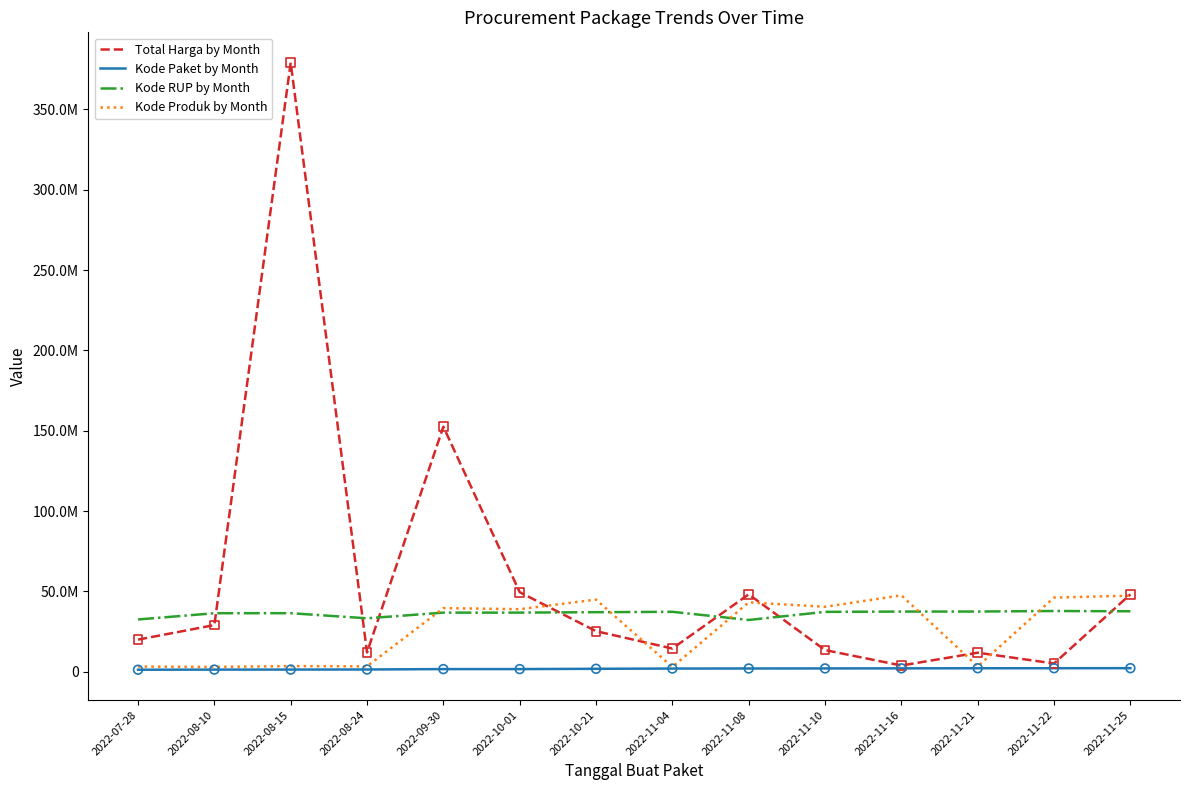

At which category is the sum across all series the highest?

2022-08-15